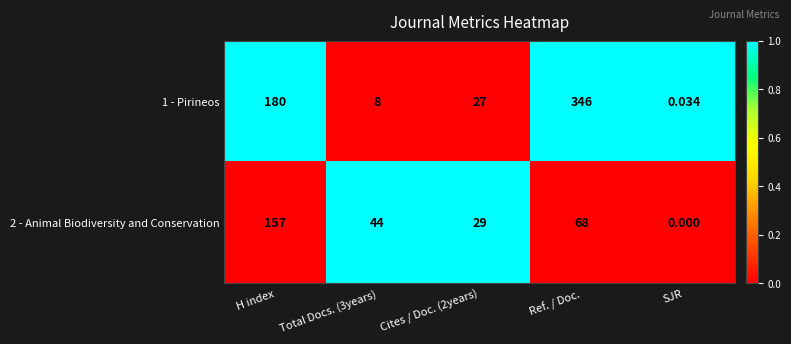

At which label is 2 - Animal Biodiversity and Conservation closest to 78?

Ref. / Doc.